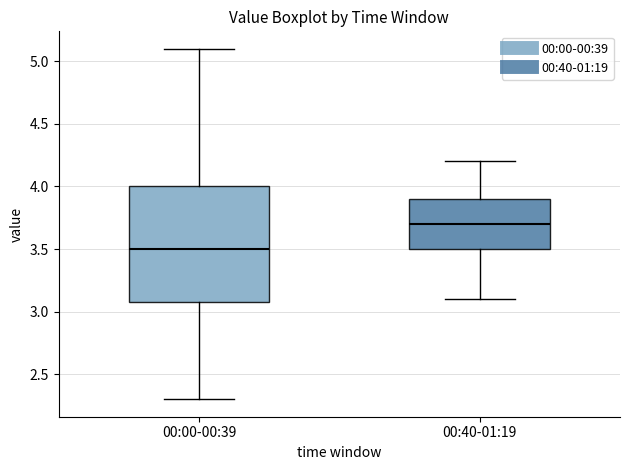

Reading left to right, read every box against the y-axis: the position of its median line, the range the box covers, and the ends of its whiskers. The values are not printed on the chart, so give them approximately, as read against the axis.

00:00-00:39: median 3.5, box 3.1 to 4.0, whiskers 2.3 to 5.1
00:40-01:19: median 3.7, box 3.5 to 3.9, whiskers 3.1 to 4.2